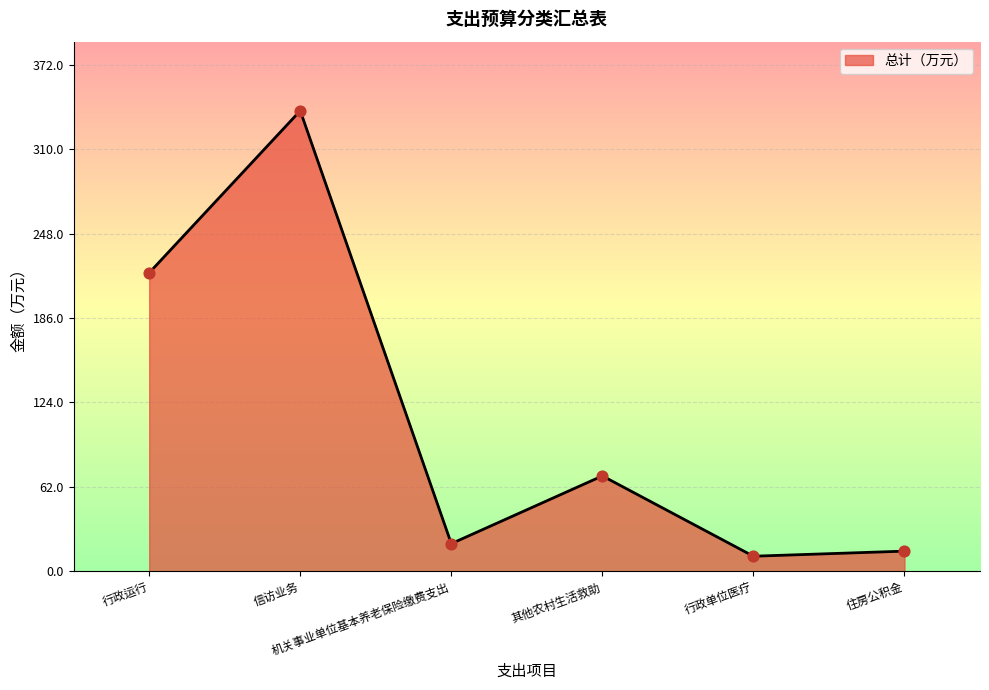

Approximately how many times larger is the value at 住房公积金 compared to 机关事业单位基本养老保险缴费支出?

0.7